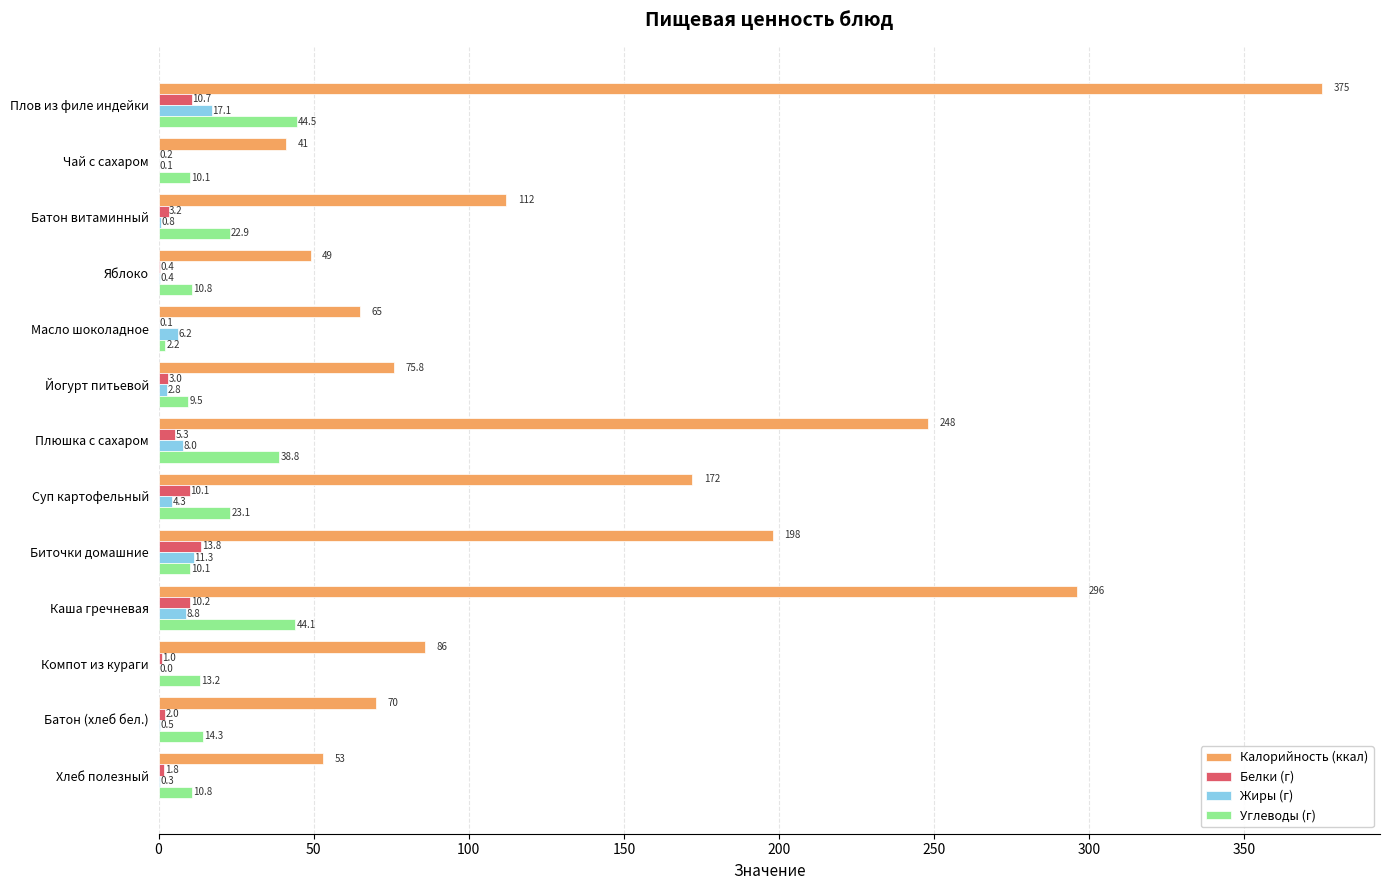

The Калорийность (ккал) series shows 75.8 at Йогурт питьевой. True or false?

True